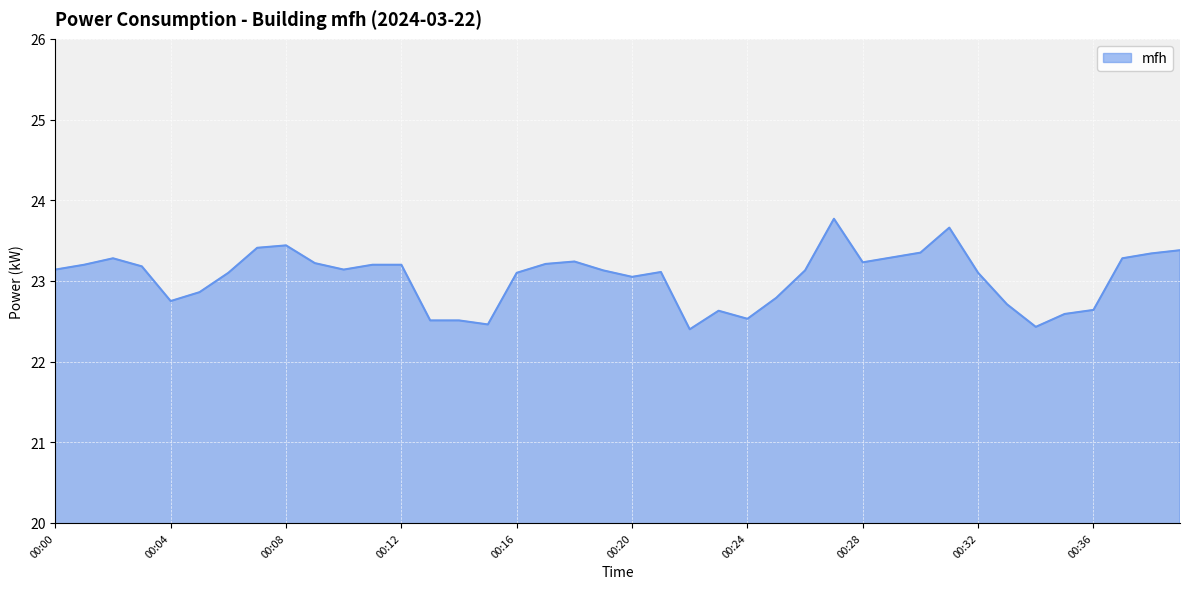

What is the smallest value displayed?

22.4